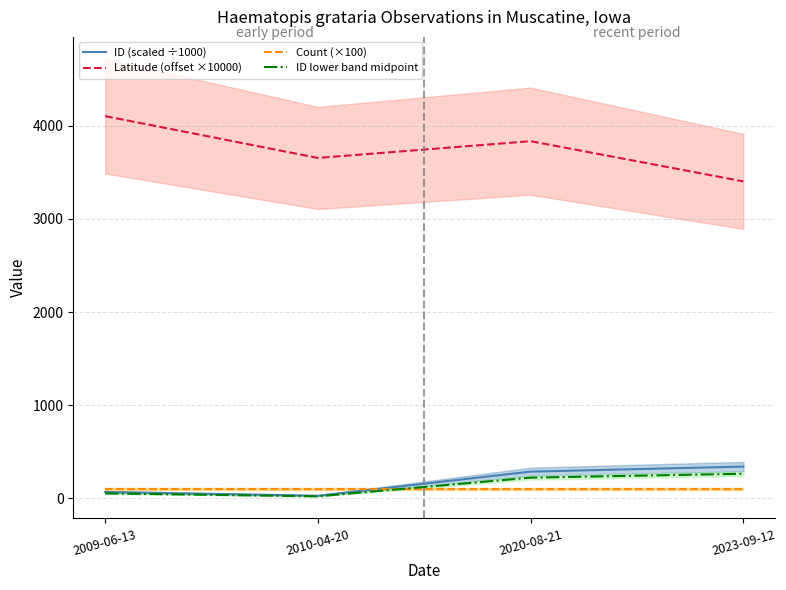

List the labels in order of Count (×100) value, largest first.

2009-06-13, 2010-04-20, 2020-08-21, 2023-09-12